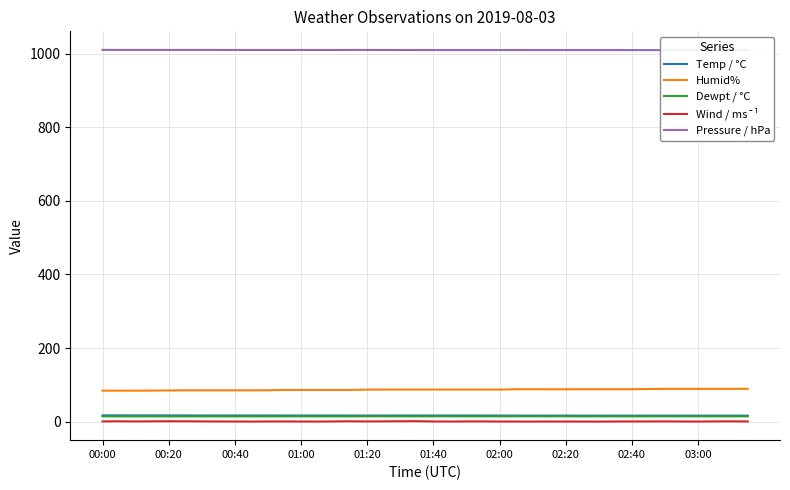

How many data points does each series have?

40